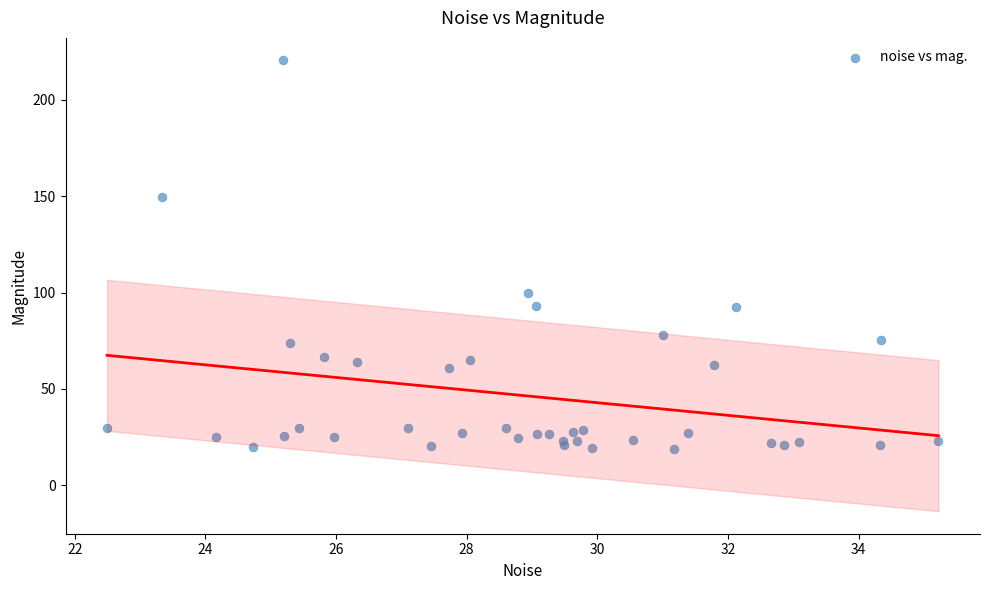

What Y value in the scatter plot is closest to 119?

99.7